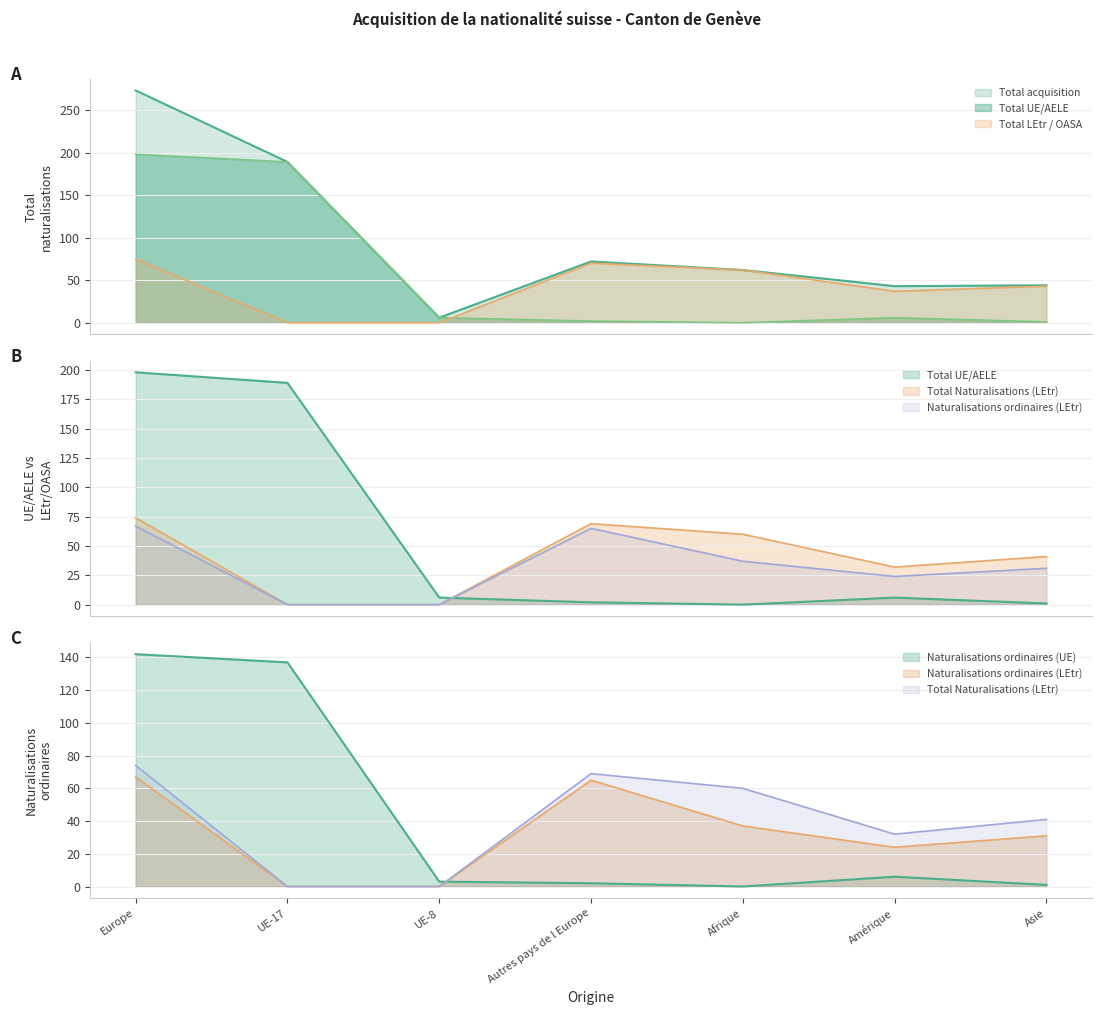

True or false: Total acquisition and Total UE/AELE cross at least once.

False